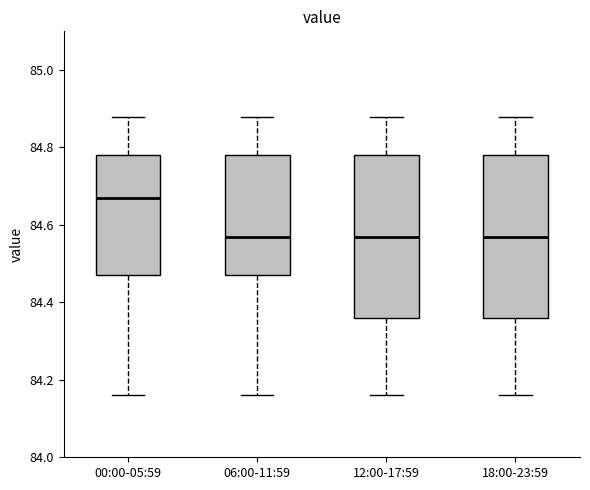

Which box has the highest median line?

00:00-05:59